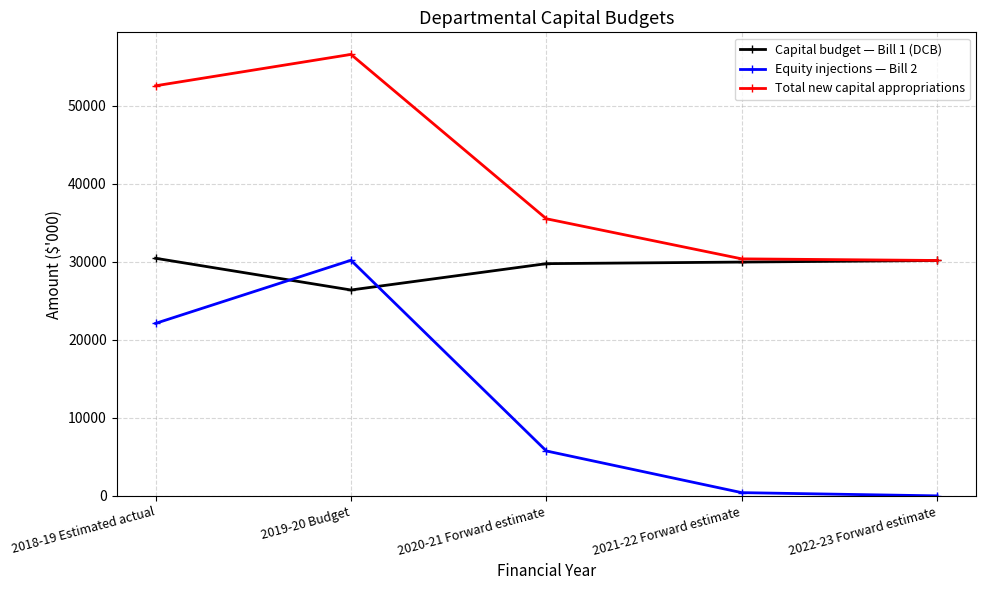

What is the average value of the Equity injections — Bill 2 series?

11688